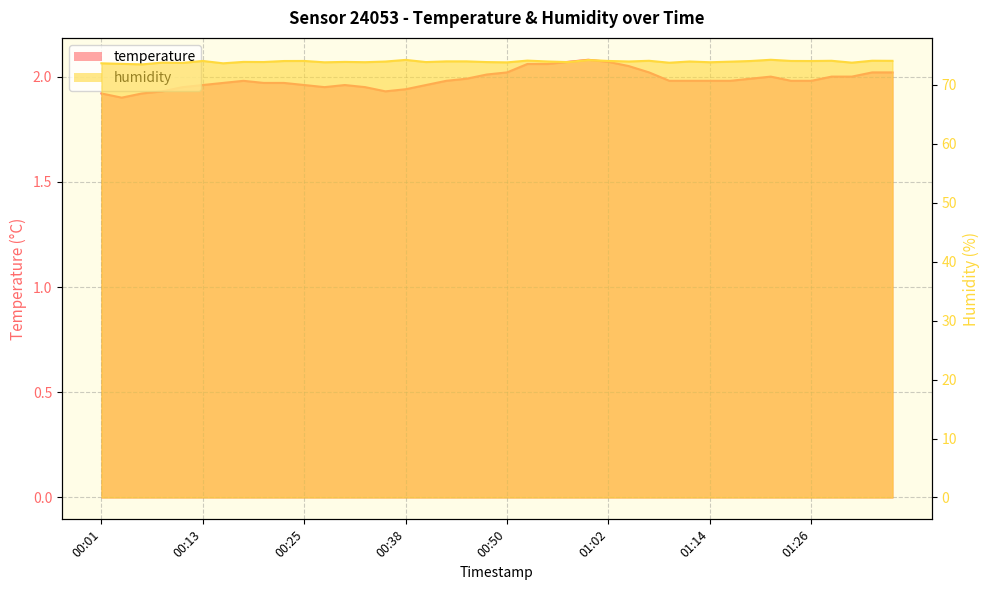

Which series has the largest total across all categories?

humidity